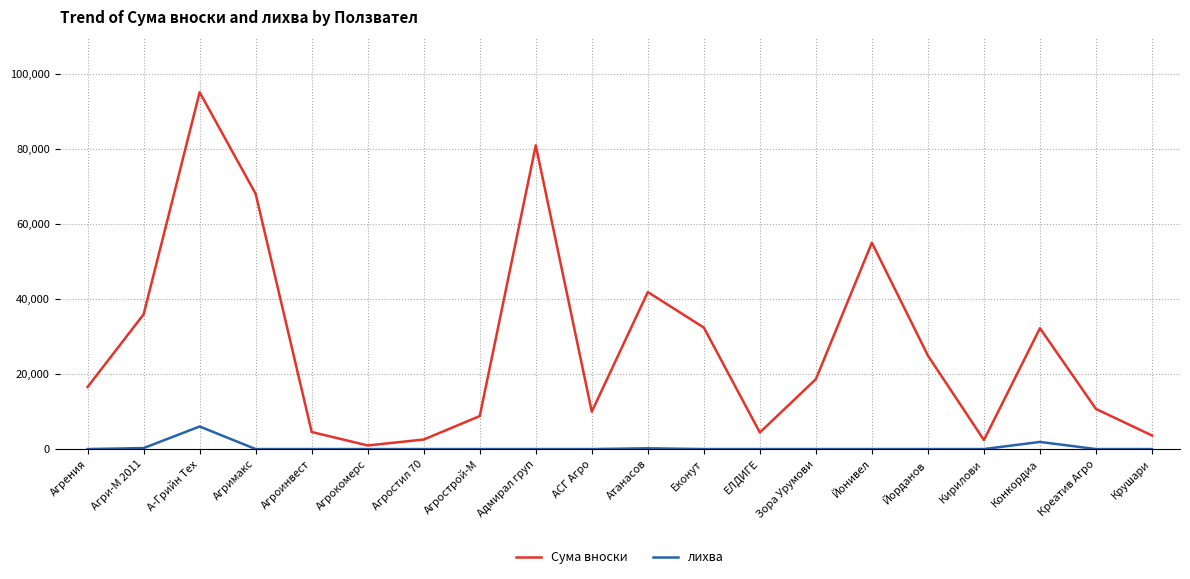

True or false: лихва and Сума вноски intersect in this chart.

False